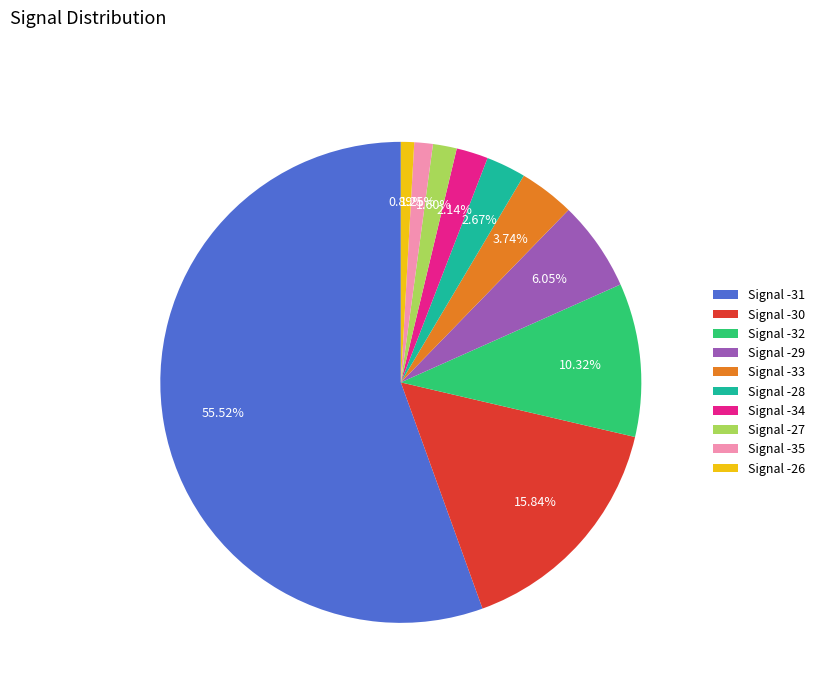

Is there any slice that represents more than half of the pie?

Yes